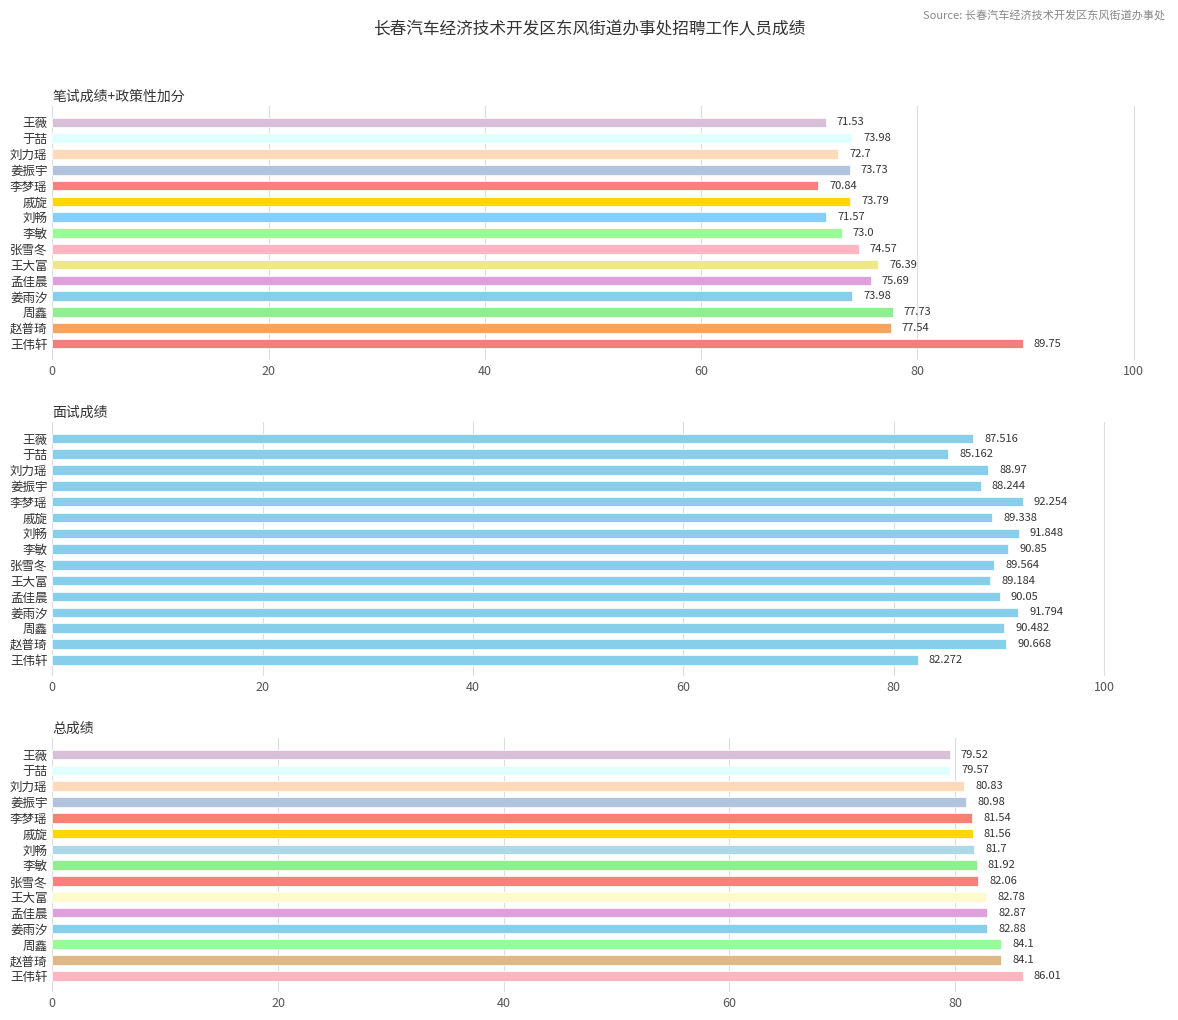

What is the minimum value shown in the chart?

70.8